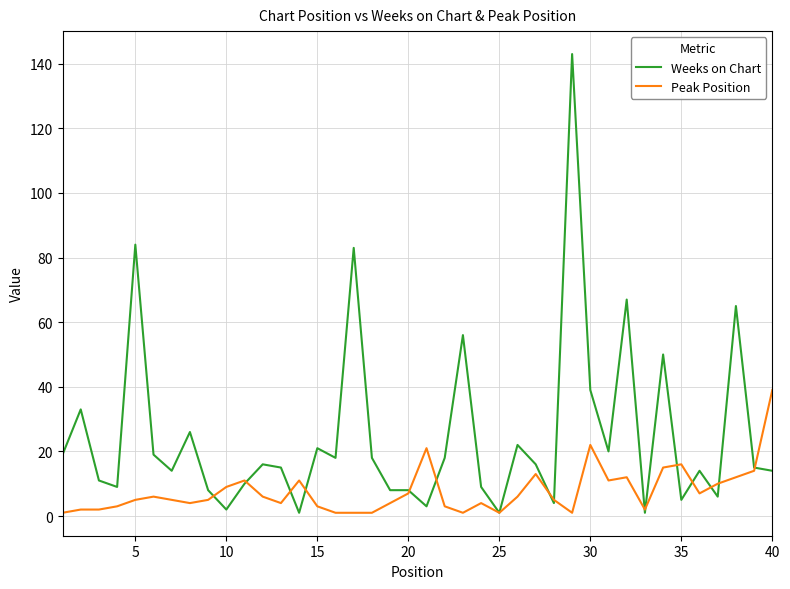

Reading right to left, transcribe all the data shown in this chart.

Weeks on Chart: 14	15	65	6	14	5	50	1	67	20	39	143	4	16	22	1	9	56	18	3	8	8	18	83	18	21	1	15	16	10	2	8	26	14	19	84	9	11	33	19
Peak Position: 39	14	12	10	7	16	15	2	12	11	22	1	5	13	6	1	4	1	3	21	7	4	1	1	1	3	11	4	6	11	9	5	4	5	6	5	3	2	2	1